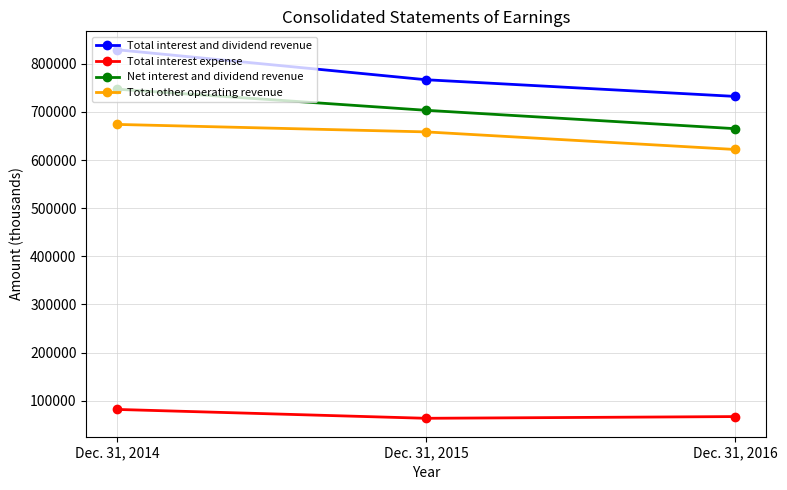

Reading left to right, list all the values displayed in this chart.

Total interest and dividend revenue: Dec. 31, 2014=829117	Dec. 31, 2015=766828	Dec. 31, 2016=732239
Total interest expense: Dec. 31, 2014=81889	Dec. 31, 2015=63474	Dec. 31, 2016=67045
Net interest and dividend revenue: Dec. 31, 2014=747228	Dec. 31, 2015=703354	Dec. 31, 2016=665194
Total other operating revenue: Dec. 31, 2014=674020	Dec. 31, 2015=658480	Dec. 31, 2016=621958